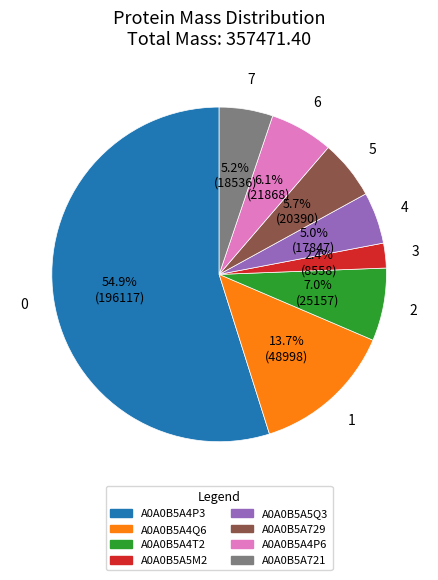

Count the number of slices in the pie.

8